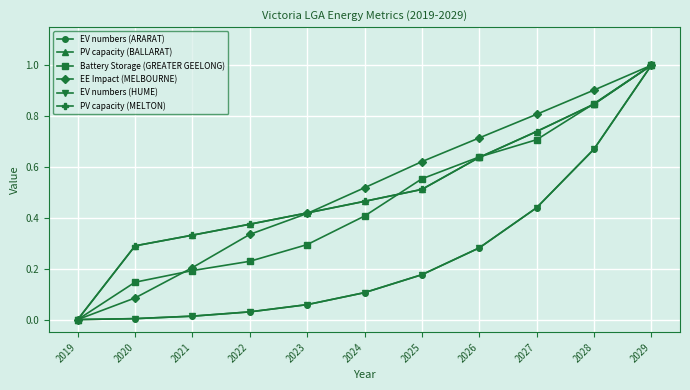

What is the value of the EV numbers (ARARAT) point at the 11th from the left?

1.0